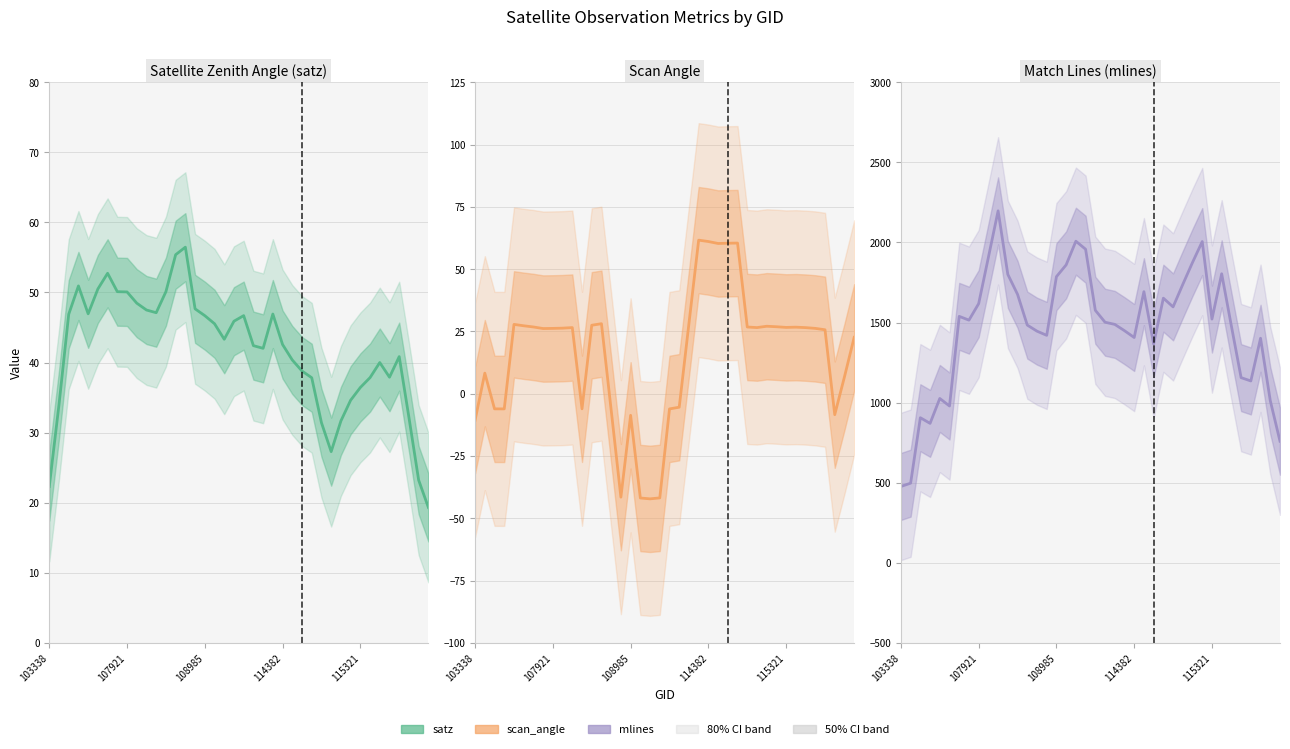

True or false: satz and mlines cross at least once.

False